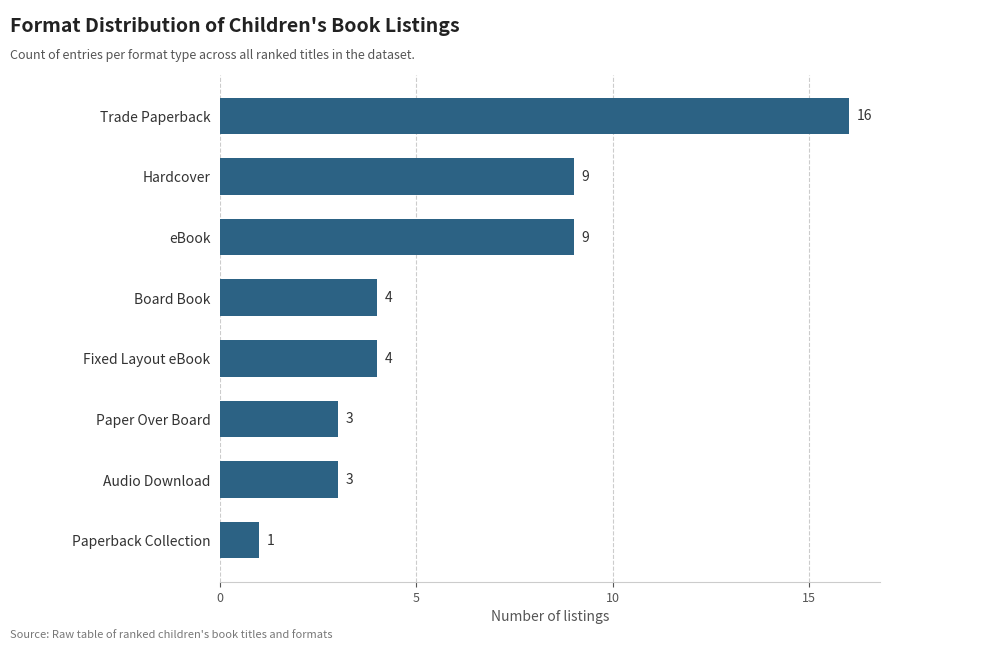

Are the bars grouped side by side (vs. stacked)?

No